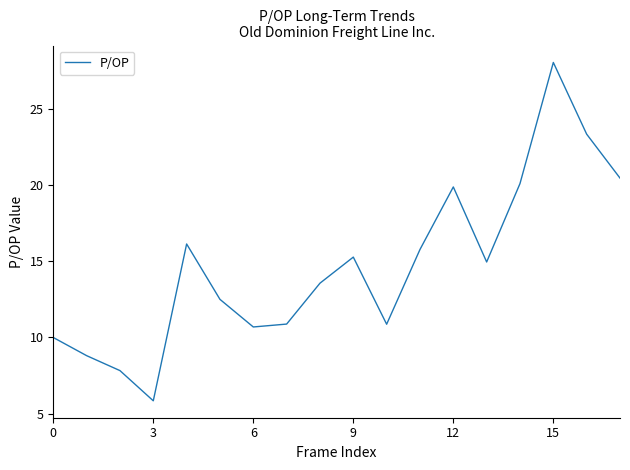

What is the maximum value shown in the chart?

28.0